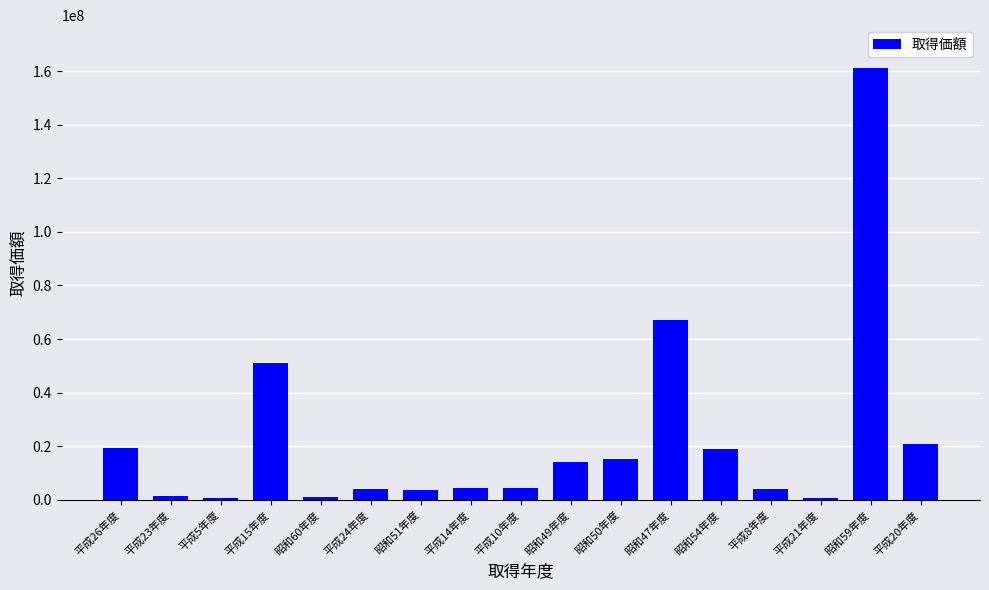

What is the label of the 9th bar from the right?

平成10年度